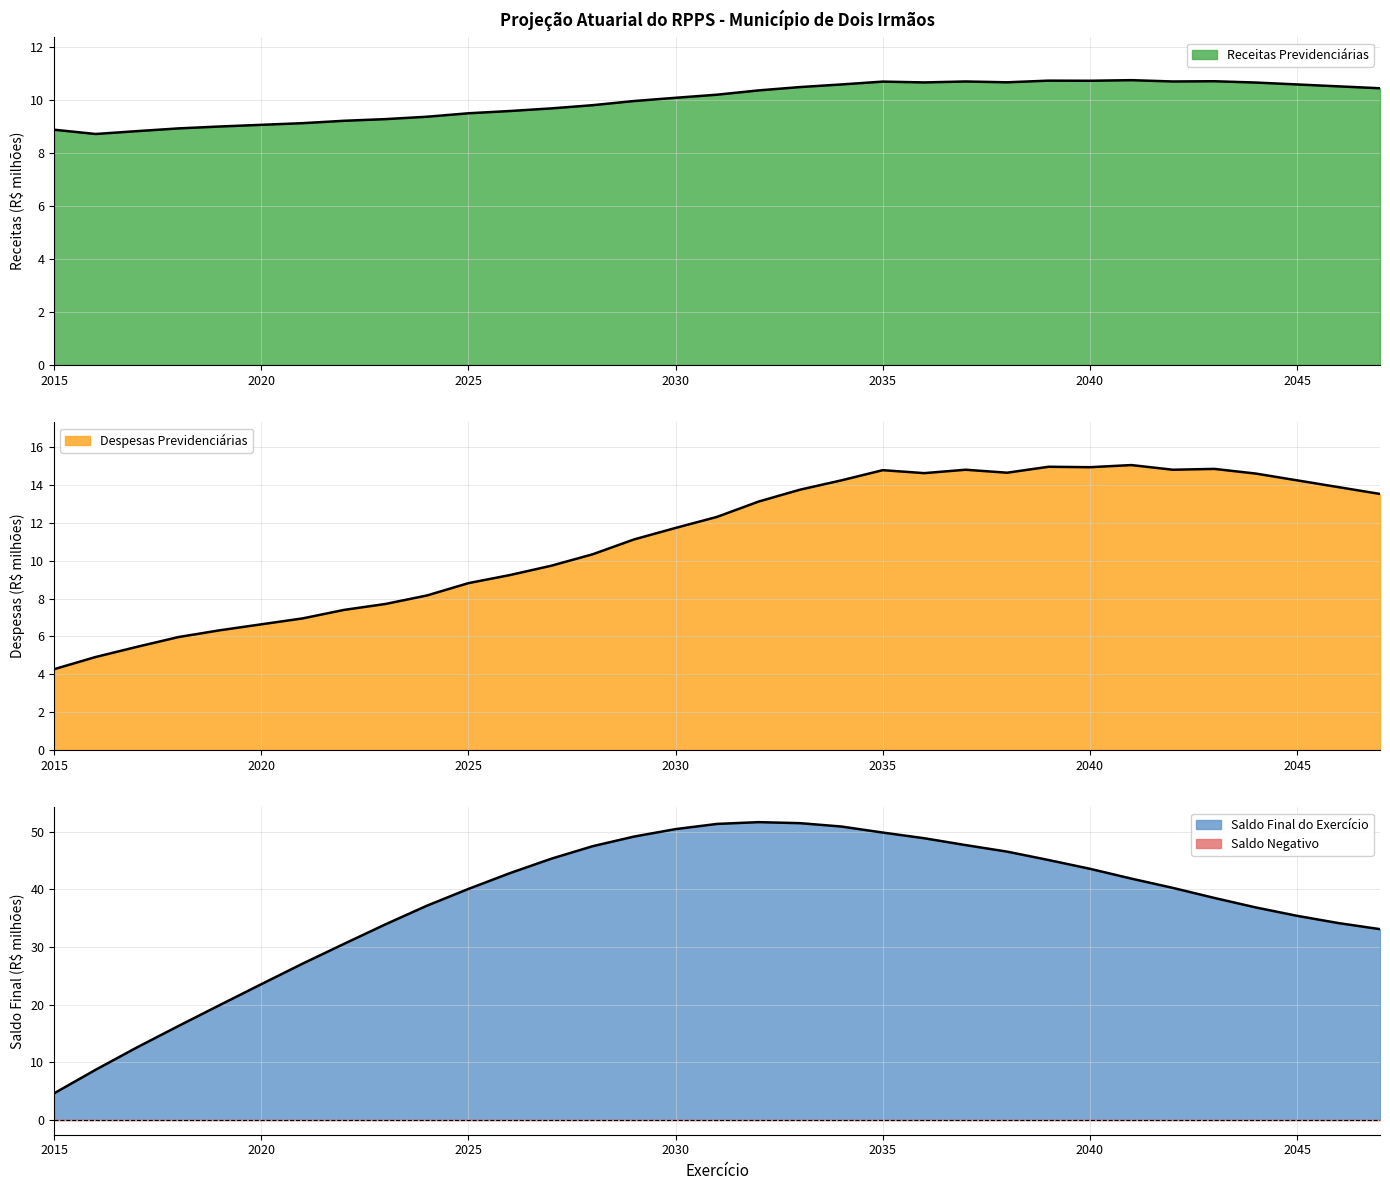

Which category has the lowest value across all series?

2015